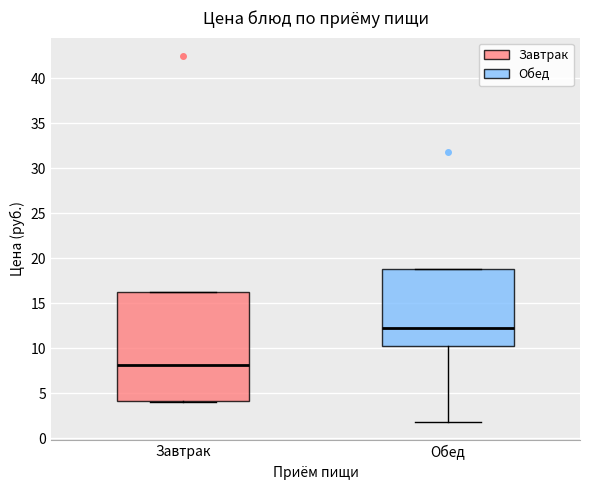

Reading left to right, transcribe this box plot: for each box, give where its median line is, the range the box spans, and where its two whiskers end, as read against the y-axis. The values are not printed on the chart, so give them approximately, as read against the axis.

Завтрак: median 8.0, box 4.0 to 16.5, whiskers 4.0 to 16.5
Обед: median 12.5, box 10.5 to 19.0, whiskers 2.0 to 19.0